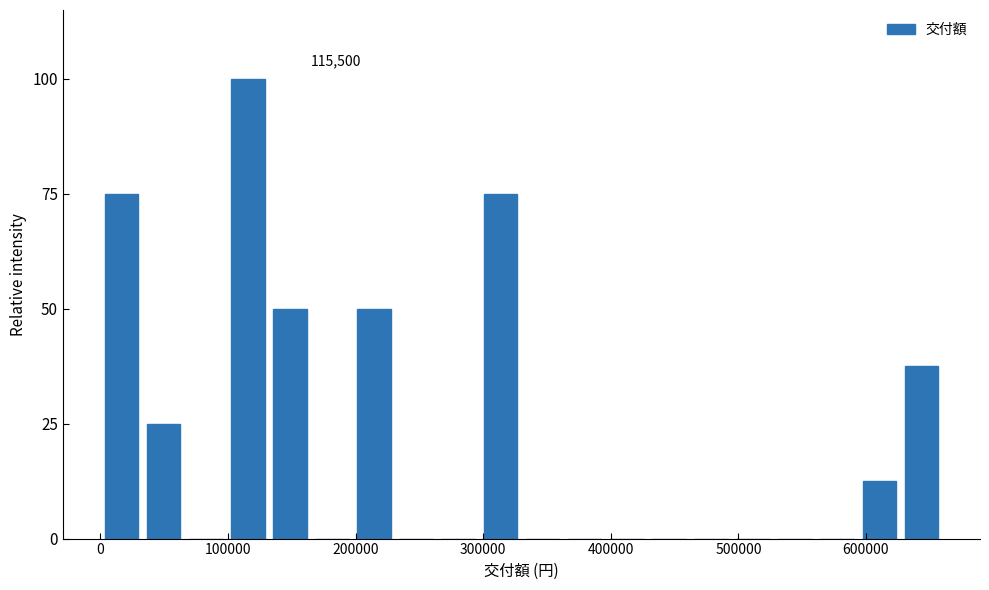

Around what value on the x-axis is the tallest bar? Give the approximate position of its centre, as read against the axis.

120000